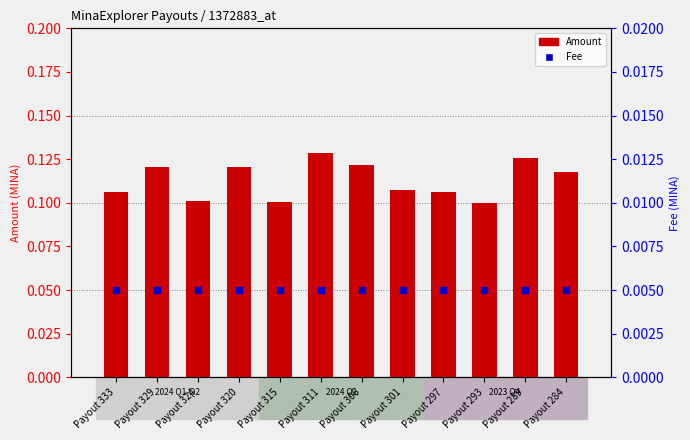

At how many categories does at least one series exceed 0?

12